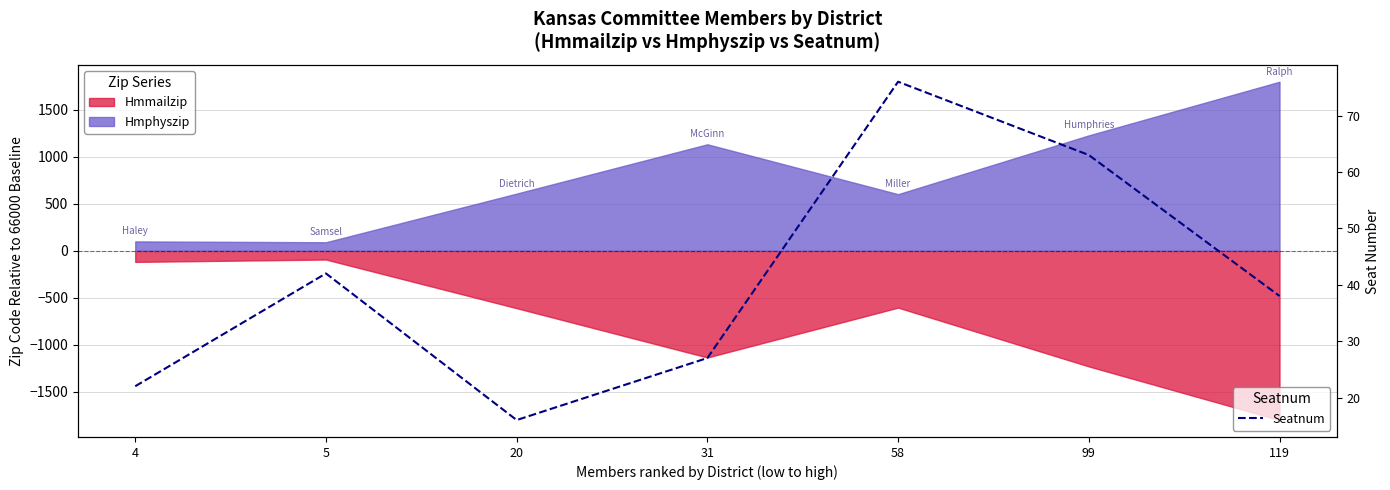

What is the greatest value displayed?

76